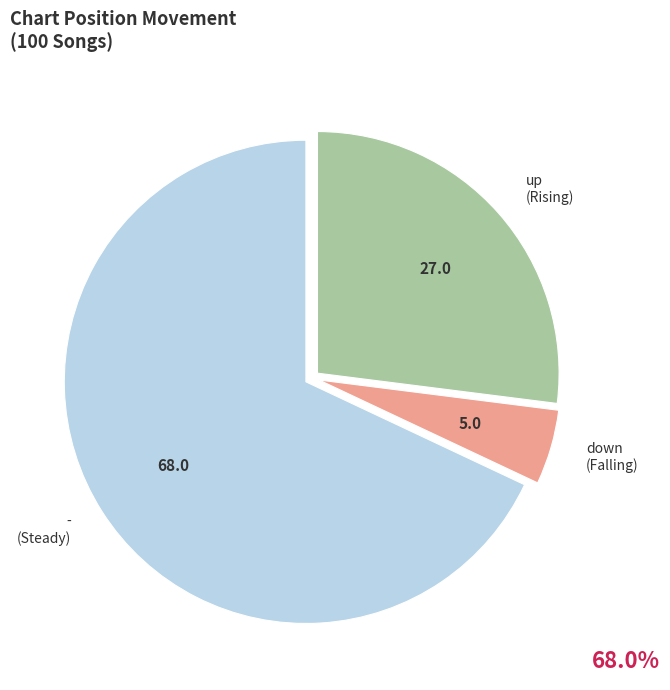

True or false: - accounts for 68% of the total.

True